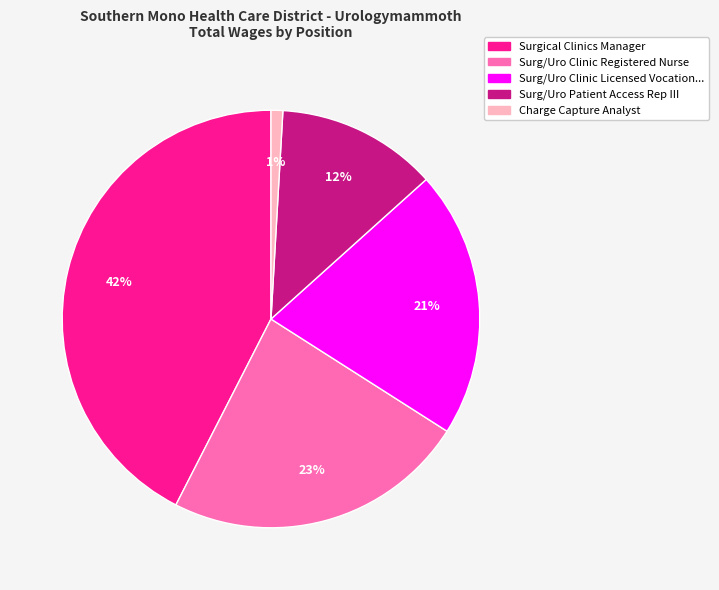

To the nearest percent, what is the average slice percentage?

20%